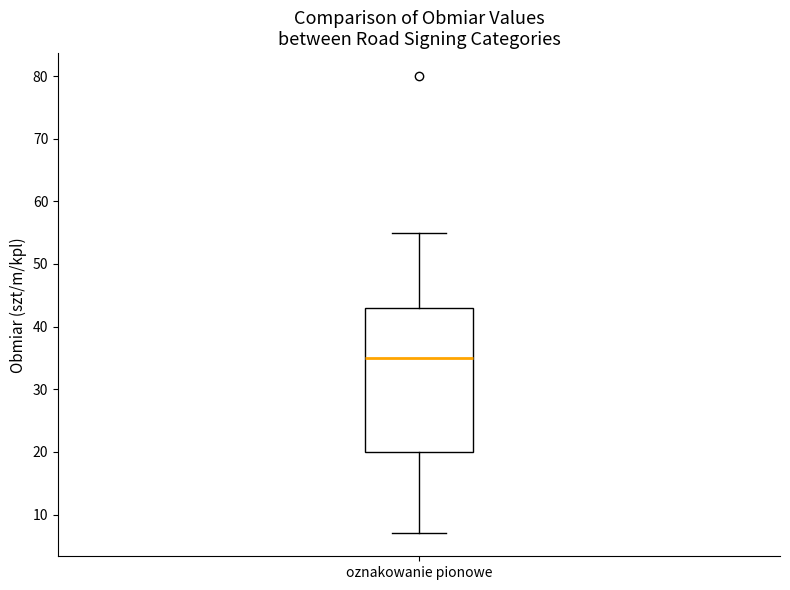

Where does the upper whisker of the box for oznakowanie pionowe end on the y-axis? The values are not printed on the chart, so give them approximately, as read against the axis.

55